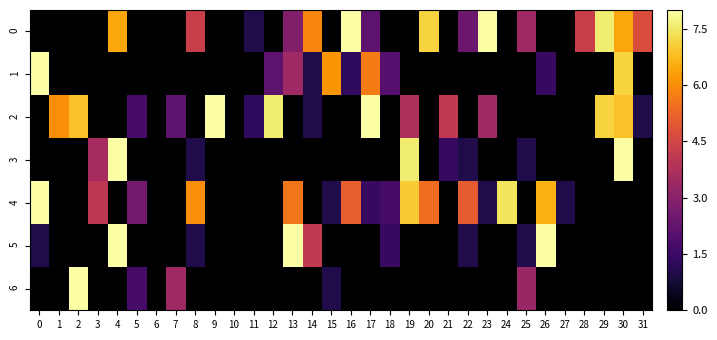

Rank the series at 8 from highest to lowest value.

4, 0, 3, 5, 1, 2, 6